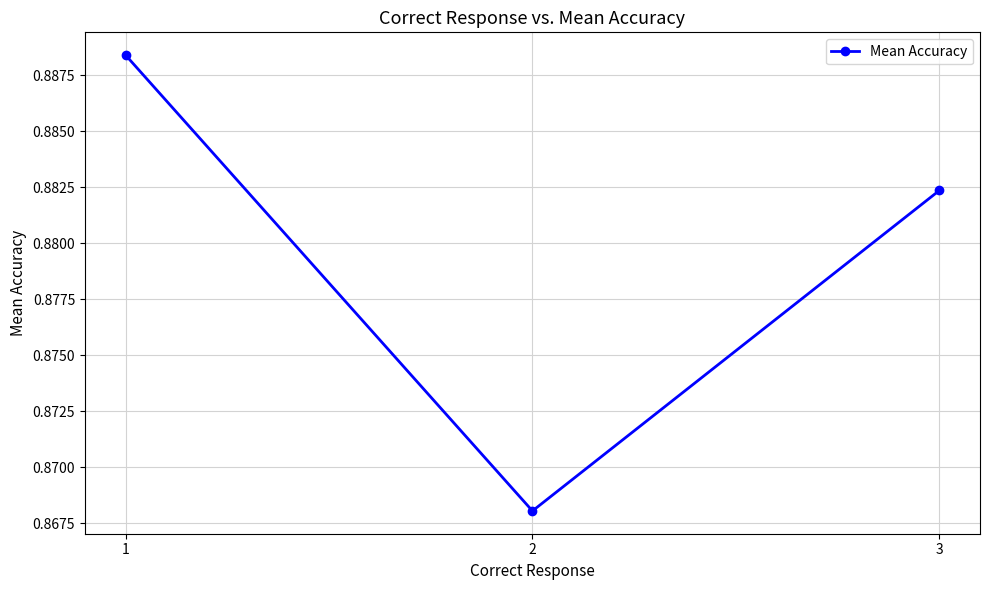

List the labels in order of value, smallest first.

2, 3, 1